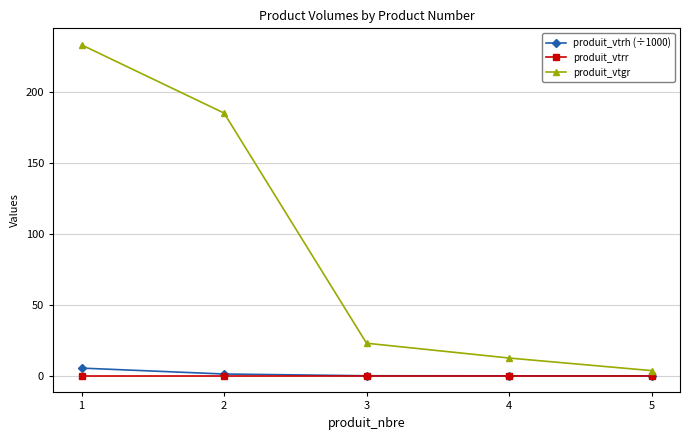

The produit_vtgr series shows 37.5 at 3. True or false?

False